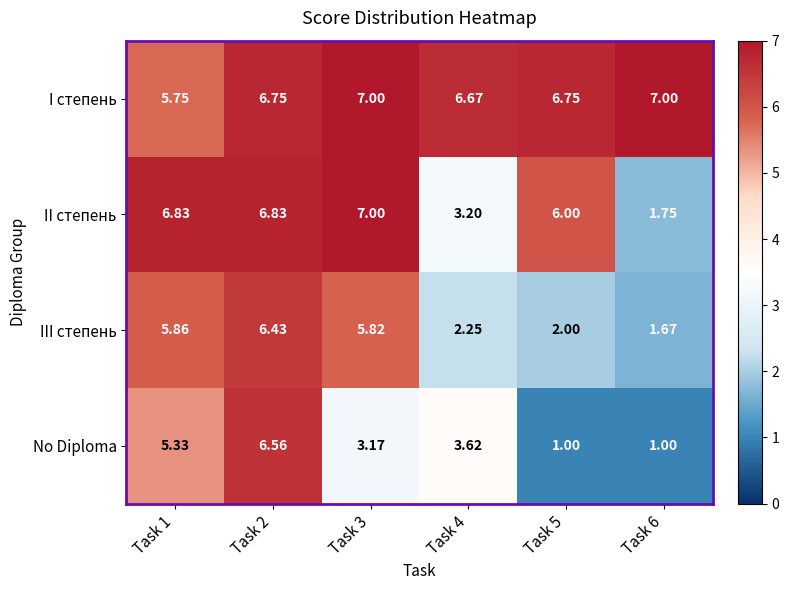

Rank the series by their average value, from lowest to highest.

No Diploma, III степень, II степень, I степень